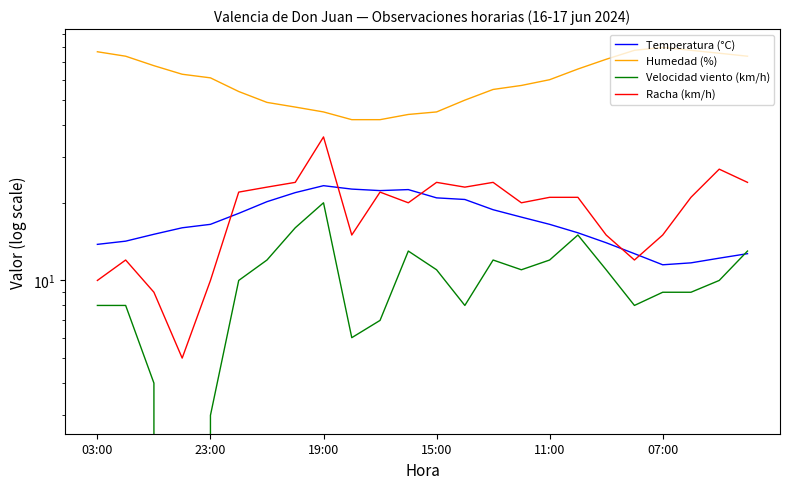

How many values in the Temperatura (°C) series exceed 16?

13